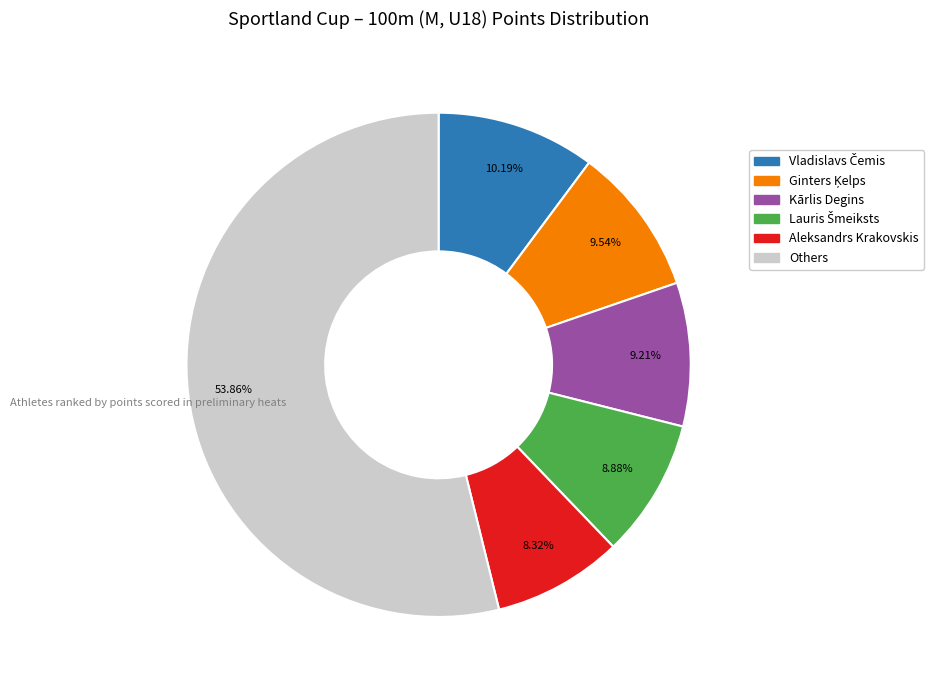

Is there any slice that represents more than half of the pie?

Yes